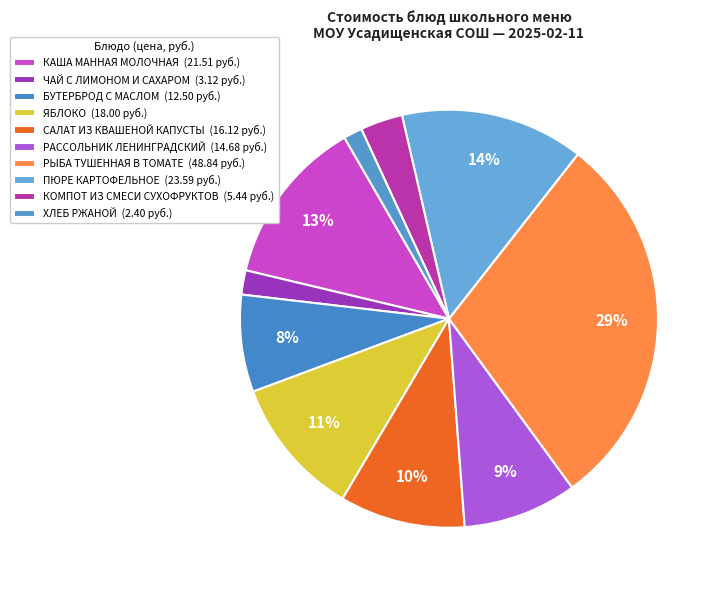

Is it true that БУТЕРБРОД С МАСЛОМ is 8% of the pie?

True